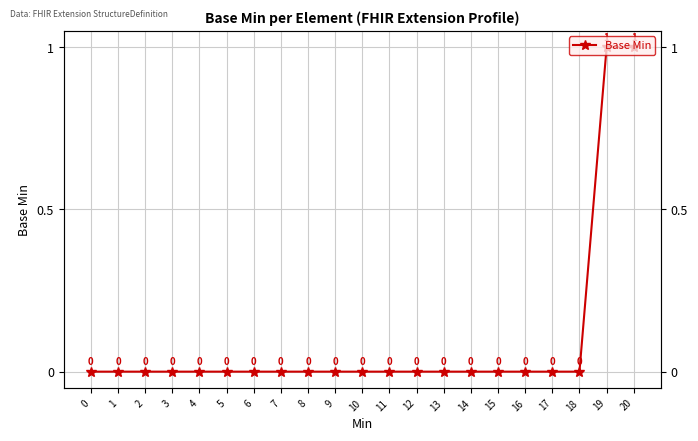

How many values are between 0 and 1?

21